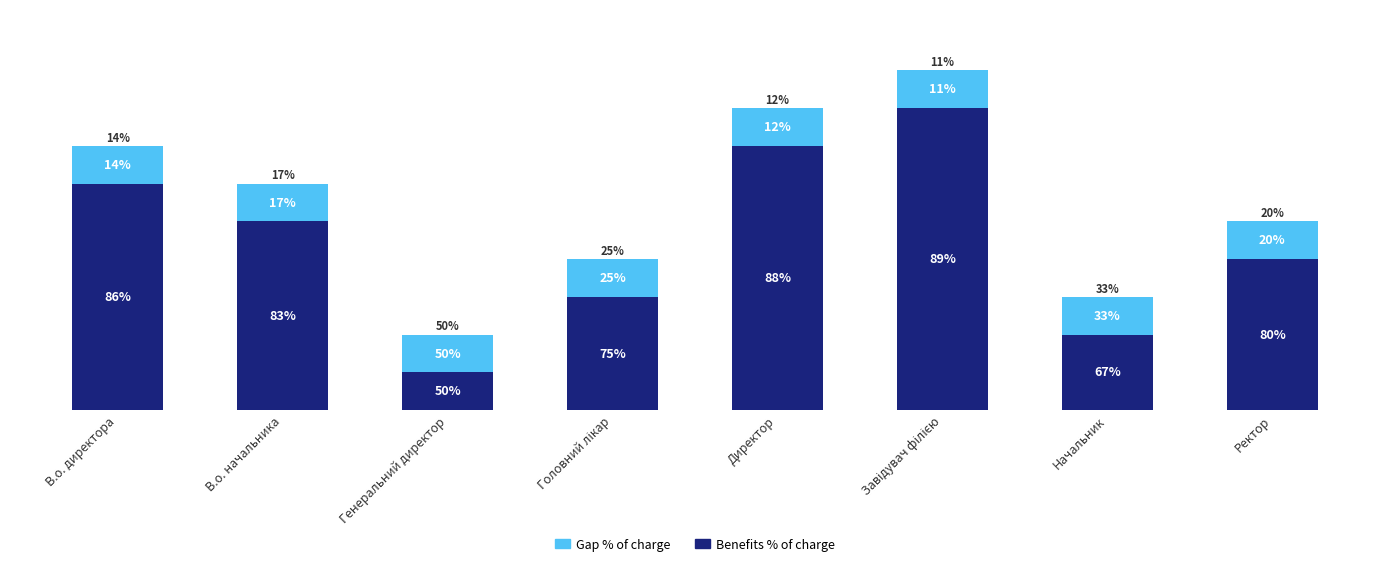

List the labels in order of Gap % of charge value, smallest first.

В.о. директора, В.о. начальника, Генеральний директор, Головний лікар, Директор, Завідувач філією, Начальник, Ректор